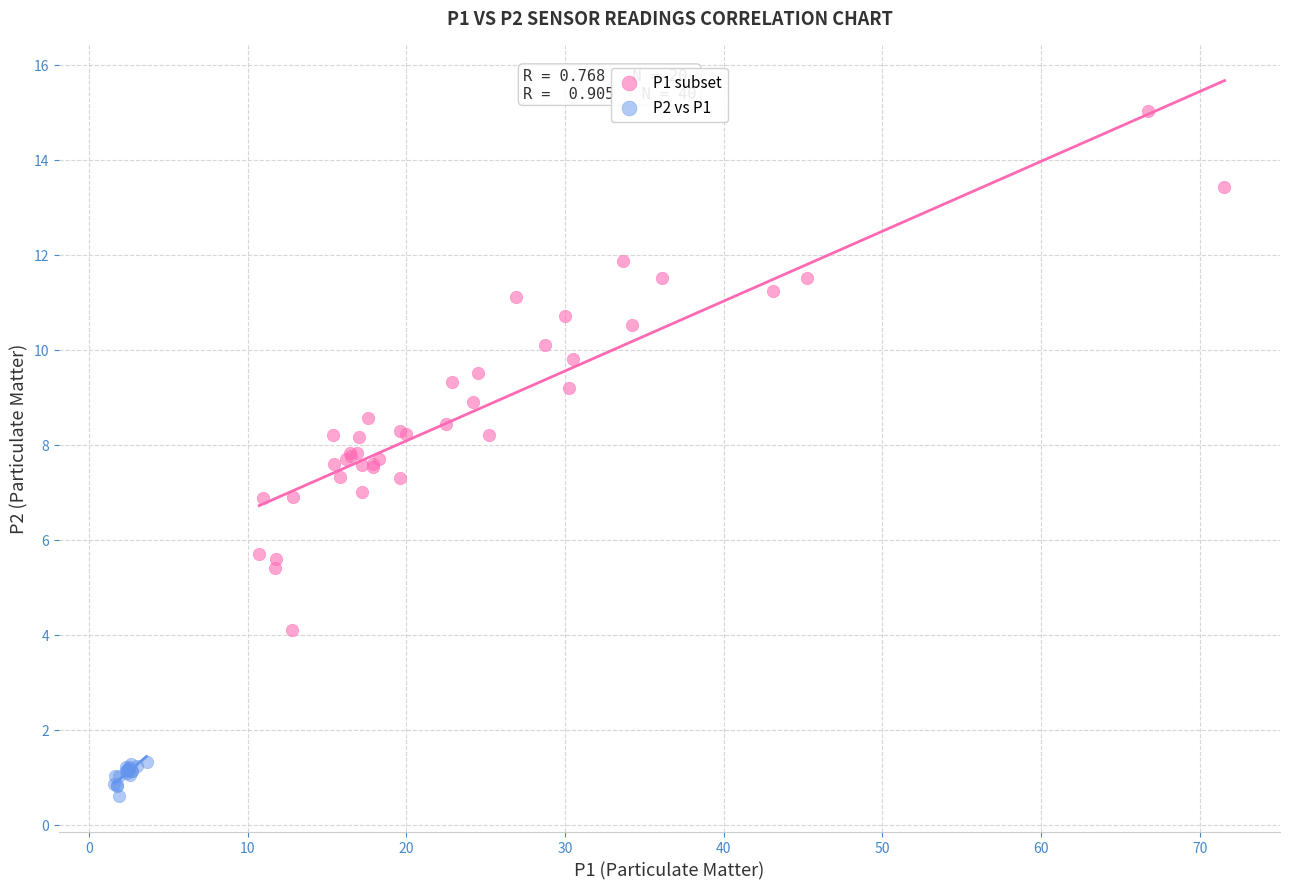

Which series reaches the minimum Y coordinate?

P1 subset